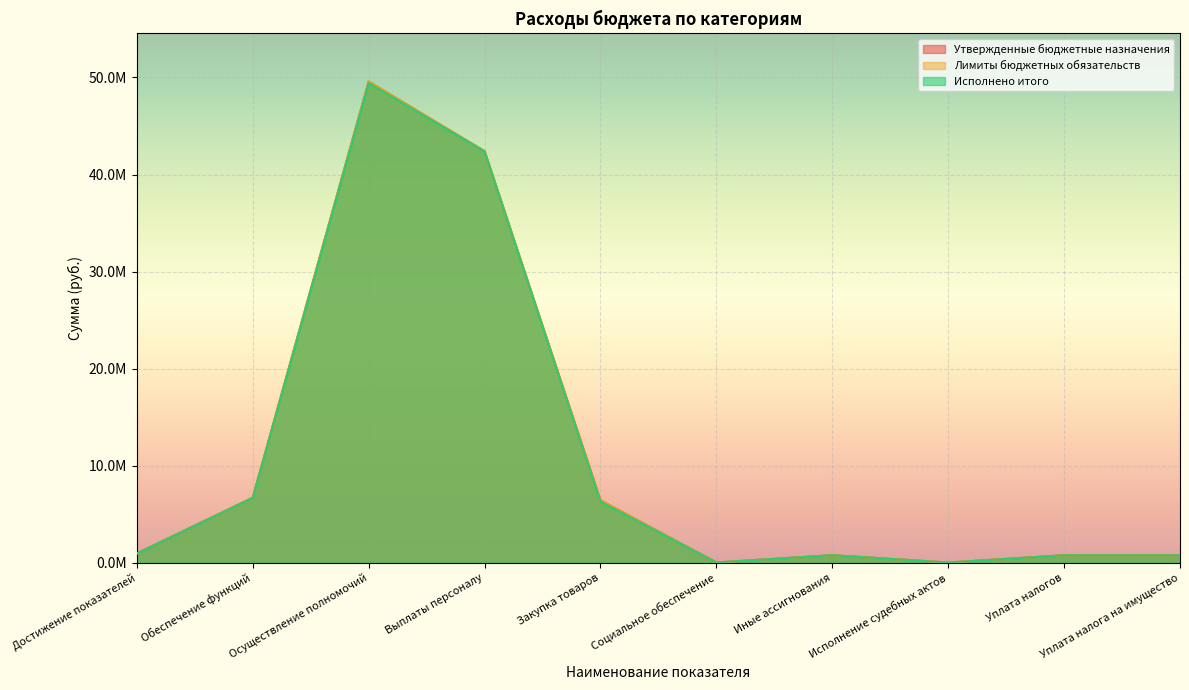

What are all the series names shown in the legend?

Утвержденные бюджетные назначения, Лимиты бюджетных обязательств, Исполнено итого